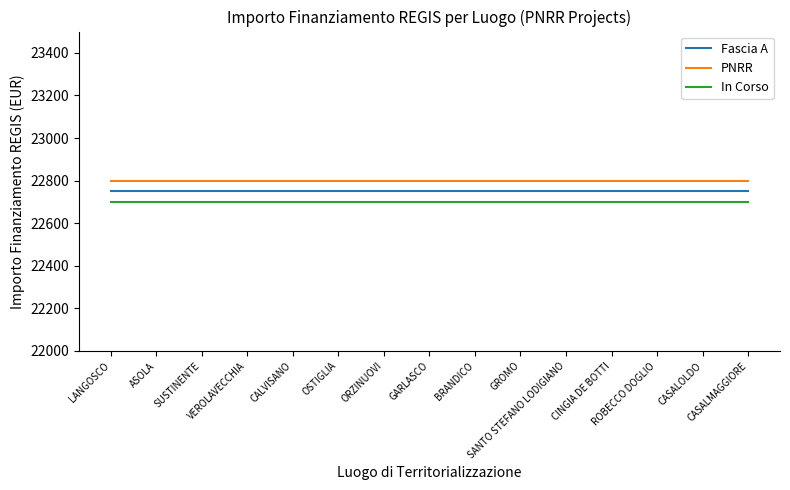

The value of Fascia A at CALVISANO is 22750. True or false?

True